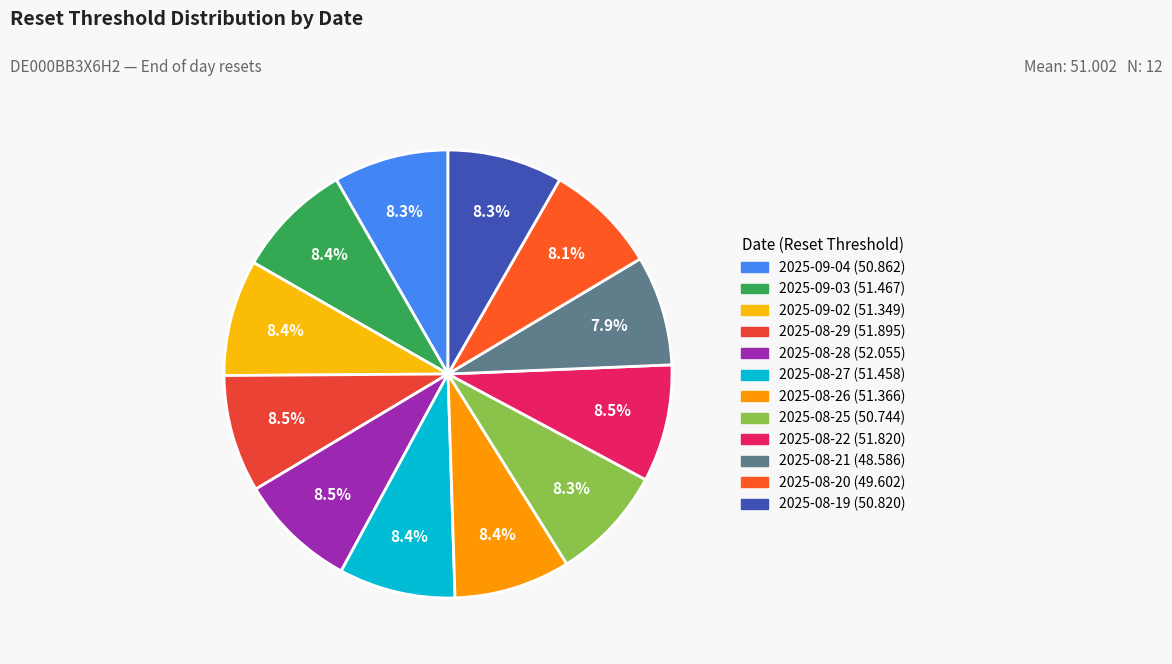

Count the number of slices in the pie.

12